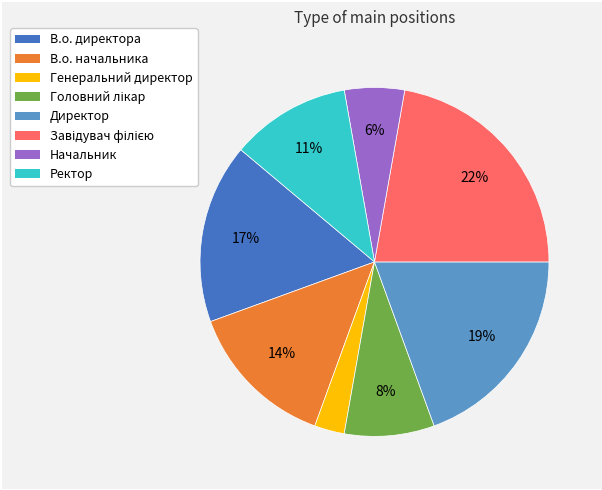

Does any single category account for the majority?

No